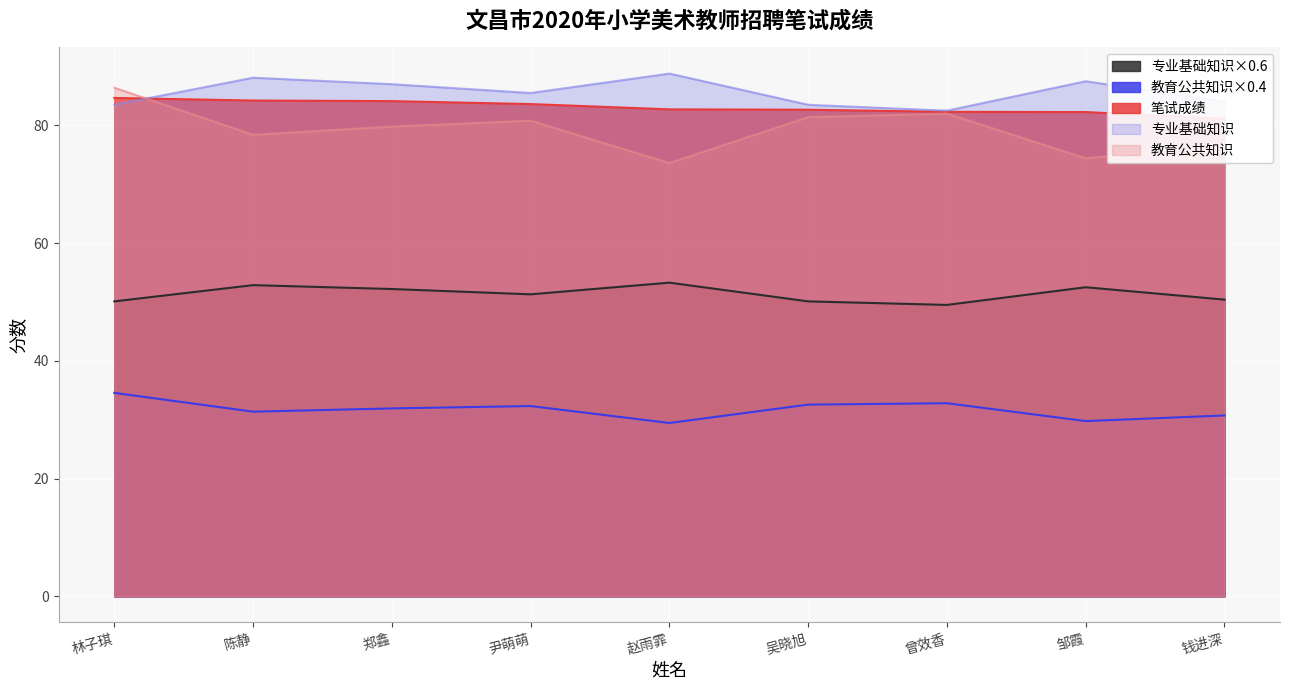

Reading right to left, what are all the values shown in this chart?

专业基础知识×0.6: 50.4	52.5	49.5	50.1	53.3	51.3	52.2	52.9	50.1
教育公共知识×0.4: 30.7	29.8	32.8	32.6	29.4	32.3	31.9	31.4	34.6
笔试成绩: 81.1	82.3	82.3	82.7	82.7	83.6	84.1	84.2	84.7
专业基础知识: 84.0	87.5	82.5	83.5	88.8	85.5	87.0	88.1	83.5
教育公共知识: 76.8	74.4	82.0	81.4	73.6	80.8	79.8	78.4	86.4